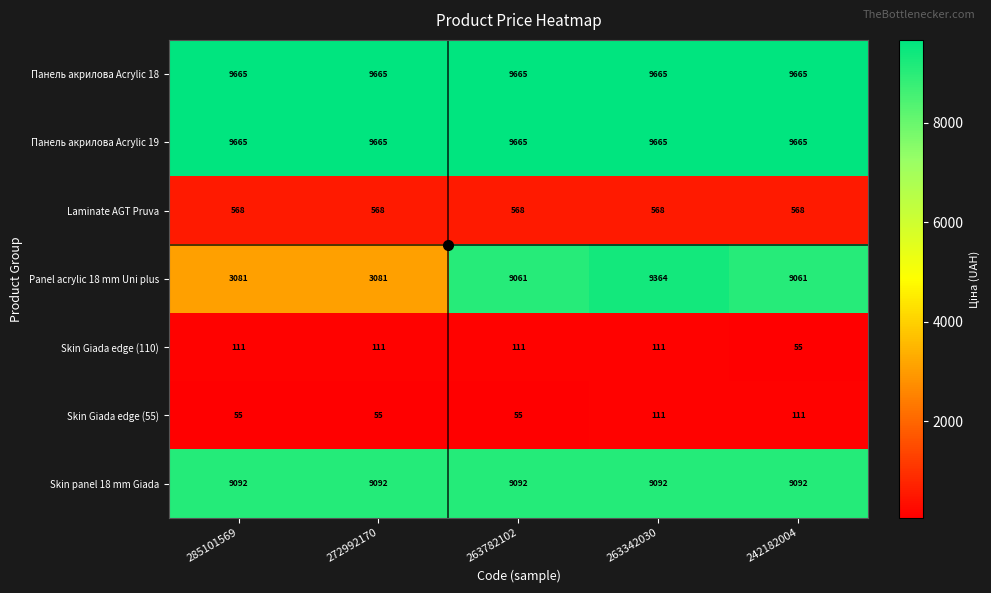

At which category is the sum across all series the highest?

263342030